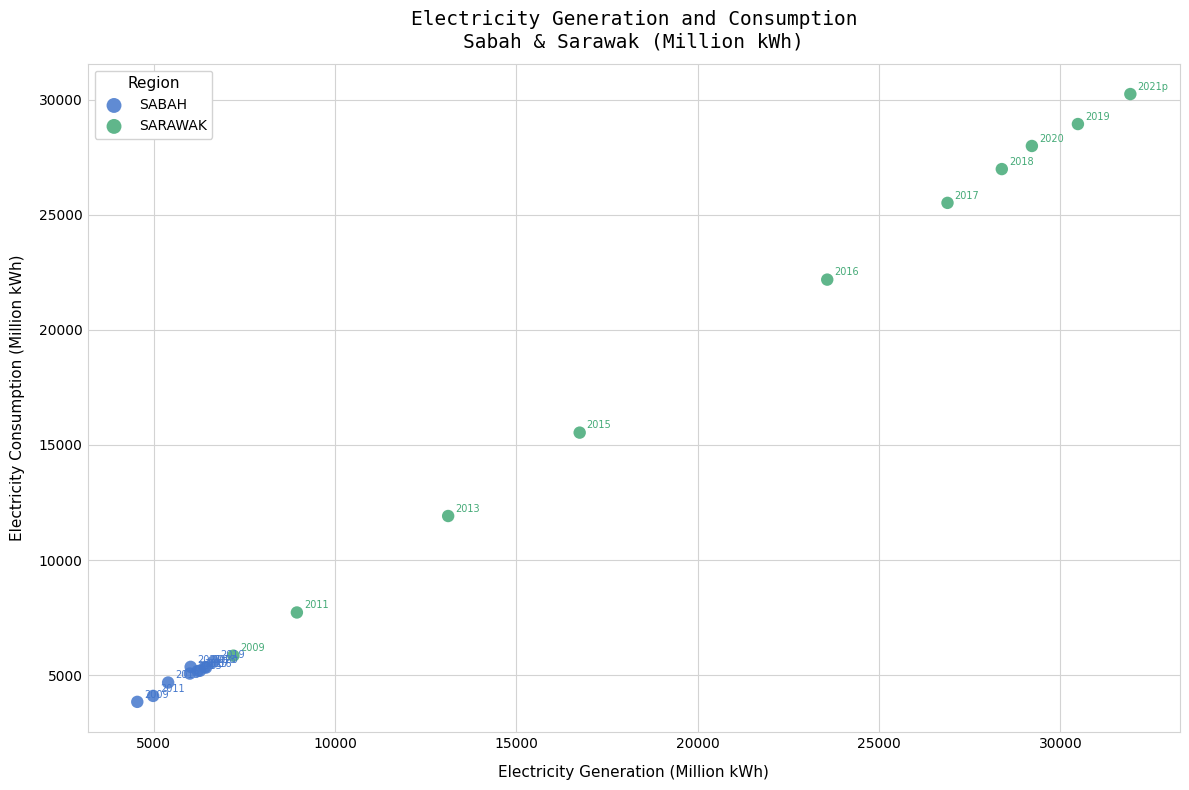

Which series contains the highest Y value?

SARAWAK